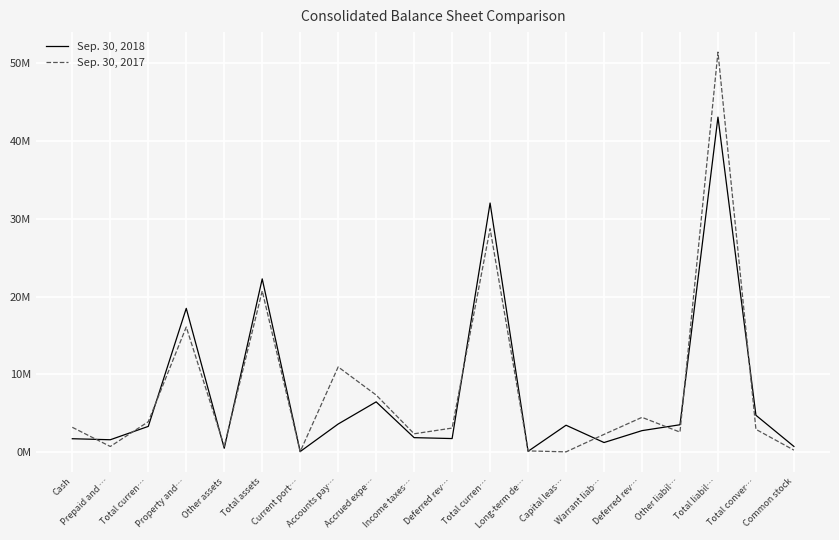

Is it true that Sep. 30, 2017 equals 1054719 at Prepaid and …?

False